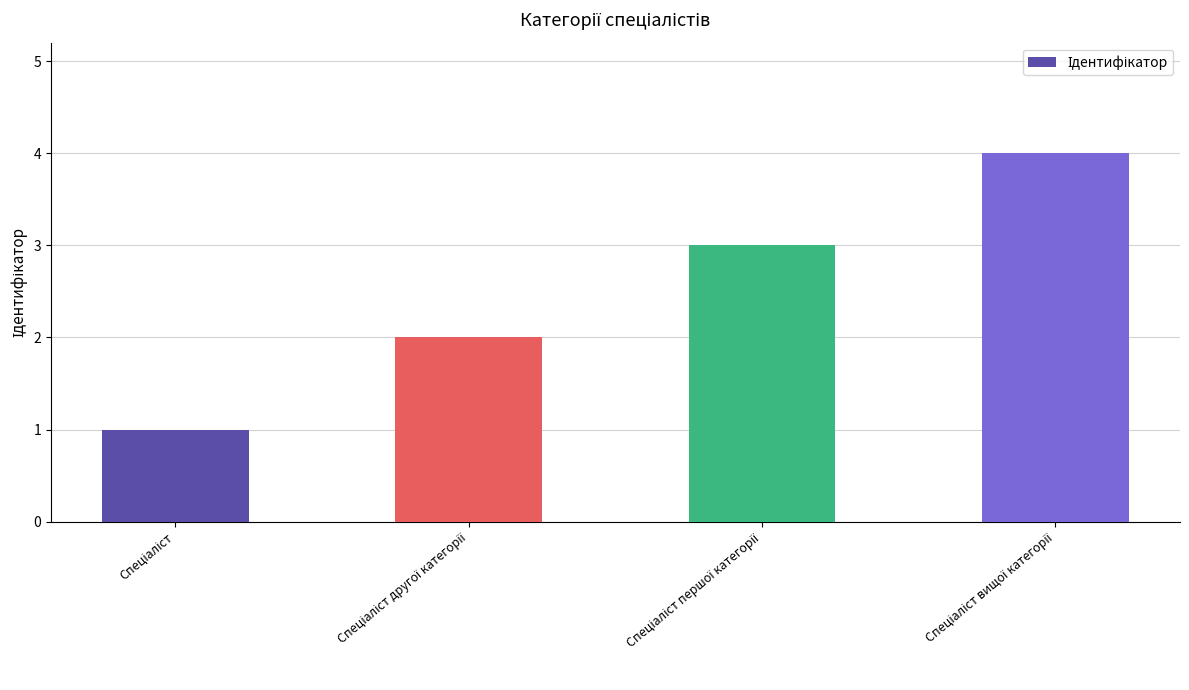

What is the maximum value shown in the chart?

4